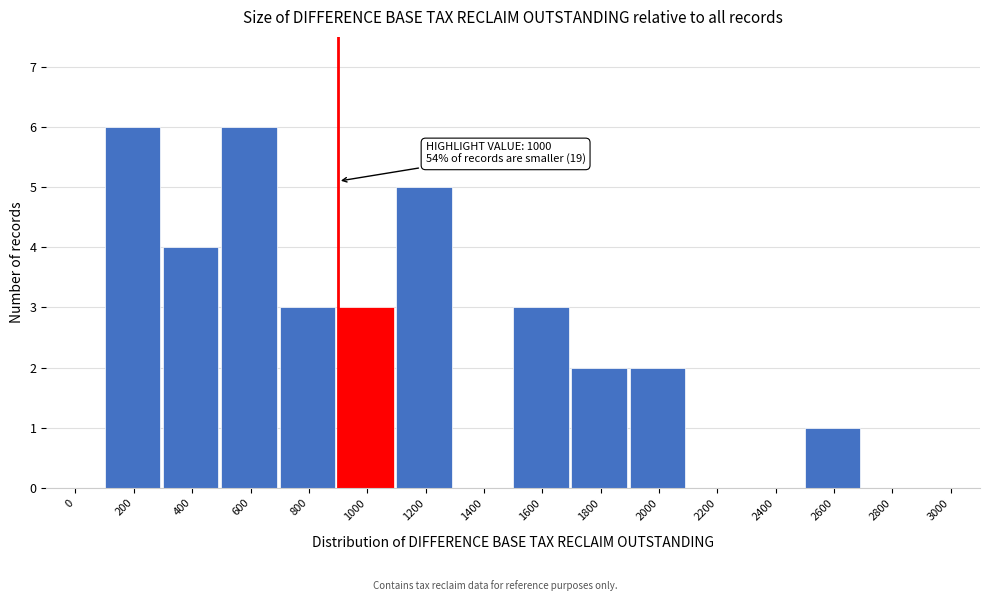

Reading right to left, extract all data points from this chart.

3000=0	2800=0	2600=1	2400=0	2200=0	2000=2	1800=2	1600=3	1400=0	1200=5	1000=3	800=3	600=6	400=4	200=6	0=0